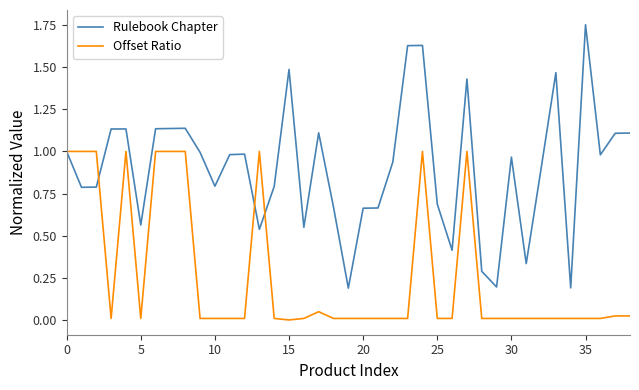

Which series has the largest range (max minus min)?

Rulebook Chapter